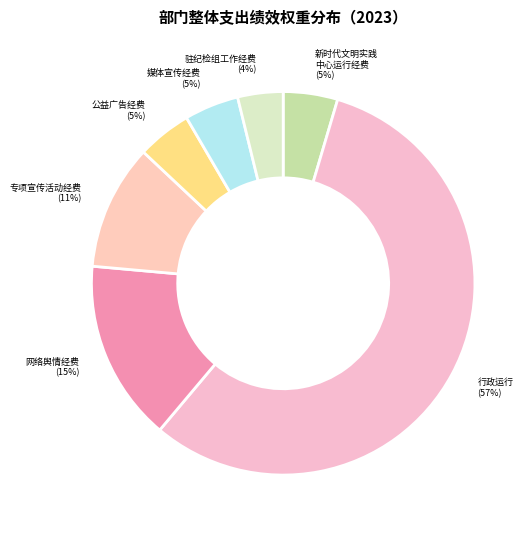

How many slices are in this pie chart?

7